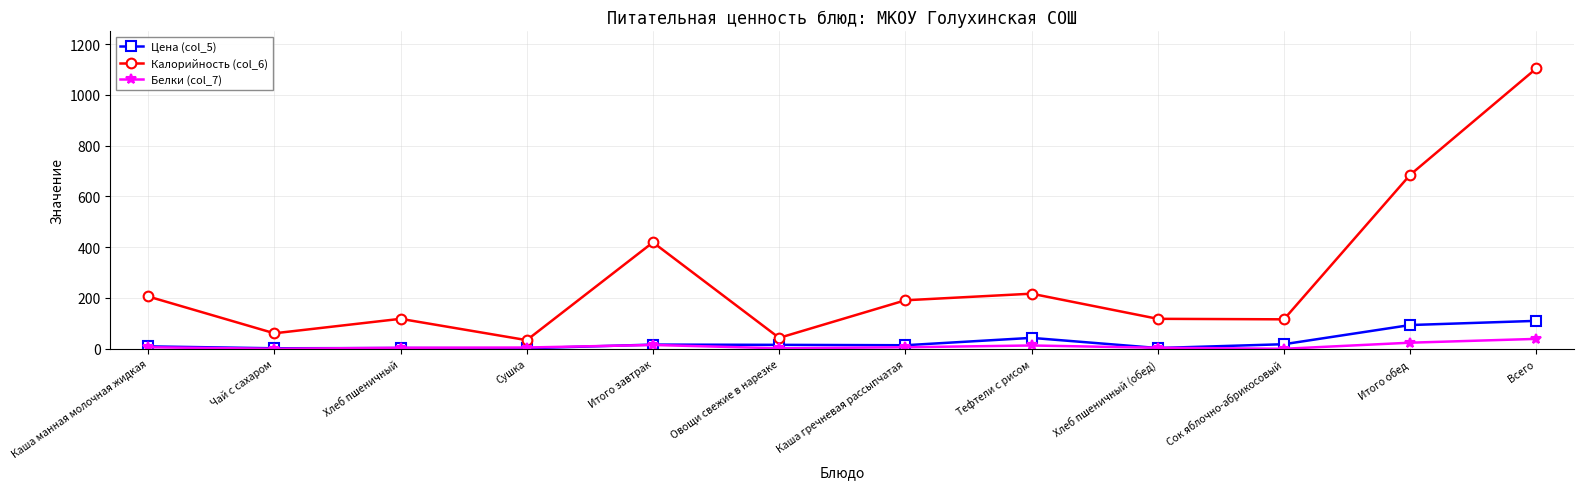

True or false: Цена (col_5) and Калорийность (col_6) cross at least once.

False